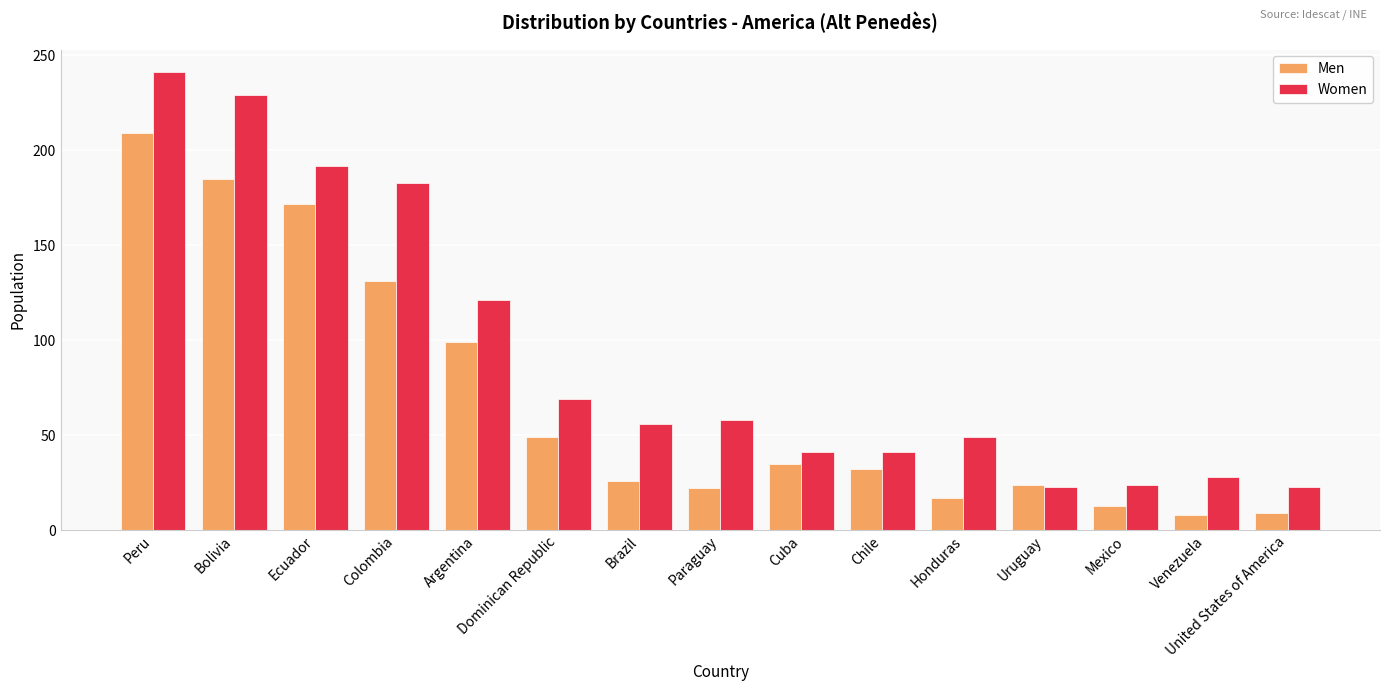

Which series has the widest spread of values?

Women